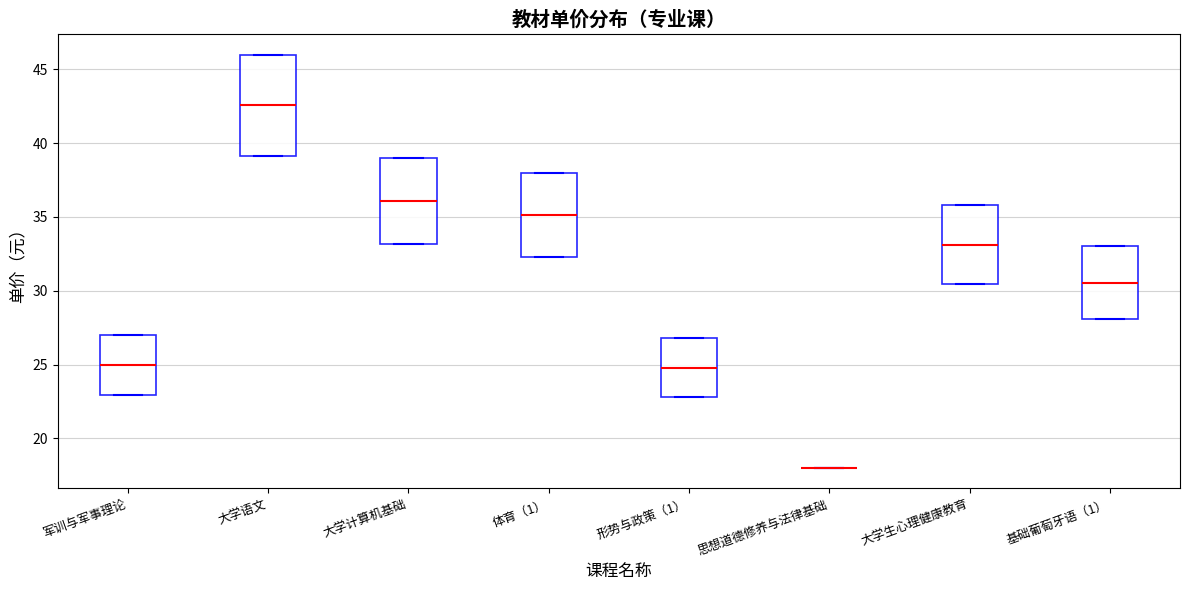

Reading left to right, read every box against the y-axis: the position of its median line, the range the box covers, and the ends of its whiskers. The values are not printed on the chart, so give them approximately, as read against the axis.

军训与军事理论: median 25.0, box 23.0 to 27.0, whiskers 23.0 to 27.0
大学语文: median 42.5, box 39.0 to 46.0, whiskers 39.0 to 46.0
大学计算机基础: median 36.0, box 33.0 to 39.0, whiskers 33.0 to 39.0
体育（1）: median 35.0, box 32.5 to 38.0, whiskers 32.5 to 38.0
形势与政策（1）: median 25.0, box 23.0 to 27.0, whiskers 23.0 to 27.0
思想道德修养与法律基础: box collapsed to a line at 18.0, whiskers 18.0 to 18.0
大学生心理健康教育: median 33.0, box 30.5 to 36.0, whiskers 30.5 to 36.0
基础葡萄牙语（1）: median 30.5, box 28.0 to 33.0, whiskers 28.0 to 33.0